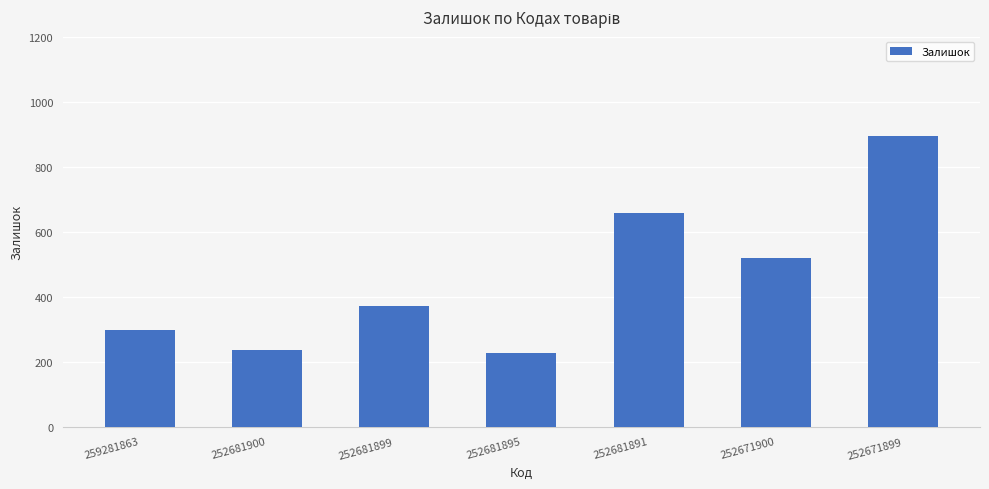

How many values are below 372?

3